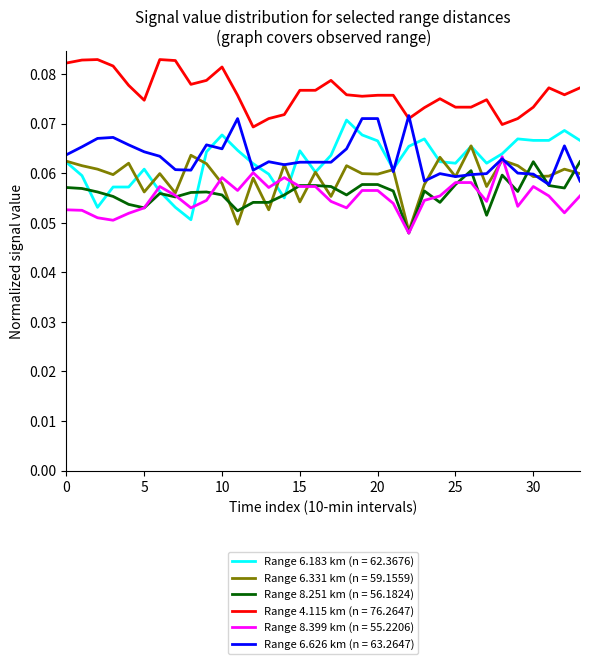

Which series has the largest total across all categories?

Range 4.115 km (n = 76.2647)